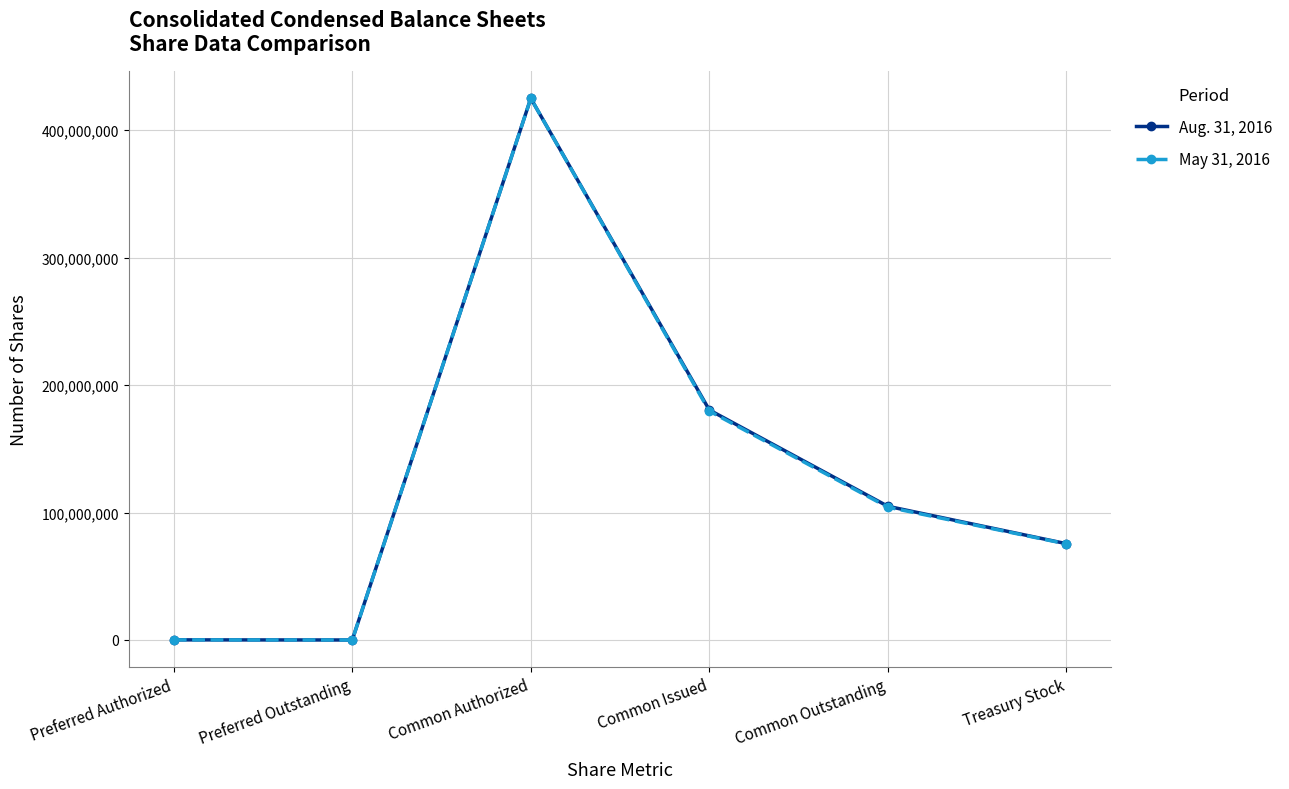

Is this an area chart (filled region under the line)?

No